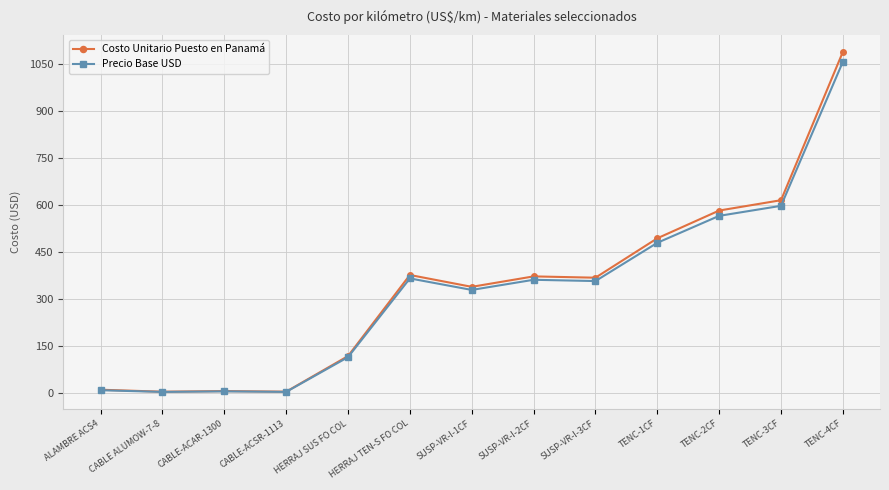

The value of Costo Unitario Puesto en Panamá at TENC-1CF is 655.3. True or false?

False